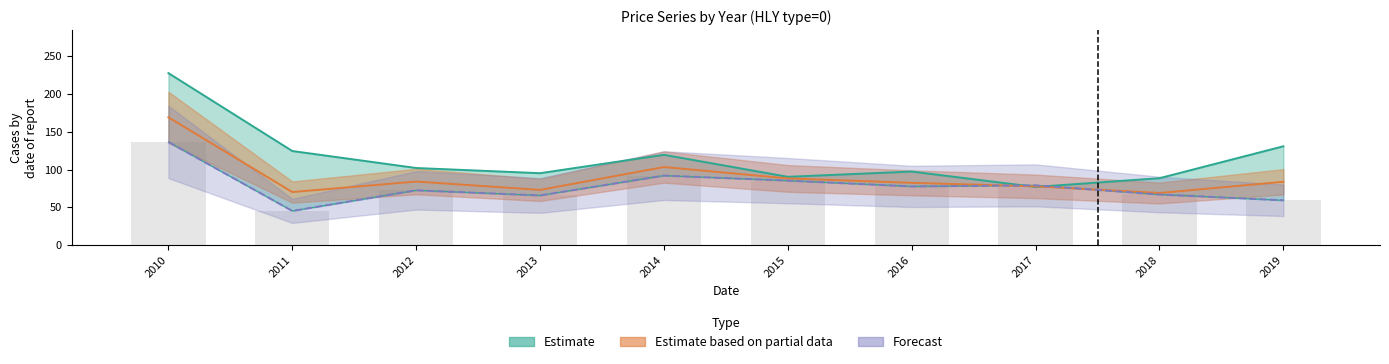

Reading right to left, extract all data points from this chart.

pk_p: 2019=130.7	2018=88.5	2017=77.0	2016=97.3	2015=90.4	2014=119.4	2013=95.1	2012=102.0	2011=124.4	2010=227.3
sh_p: 2019=83.8	2018=69.0	2017=77.8	2016=82.4	2015=88.2	2014=103.3	2013=73.1	2012=84.1	2011=70.2	2010=168.9
off_p: 2019=59.4	2018=67.0	2017=79.1	2016=77.7	2015=85.4	2014=92.0	2013=65.8	2012=72.5	2011=45.3	2010=136.4